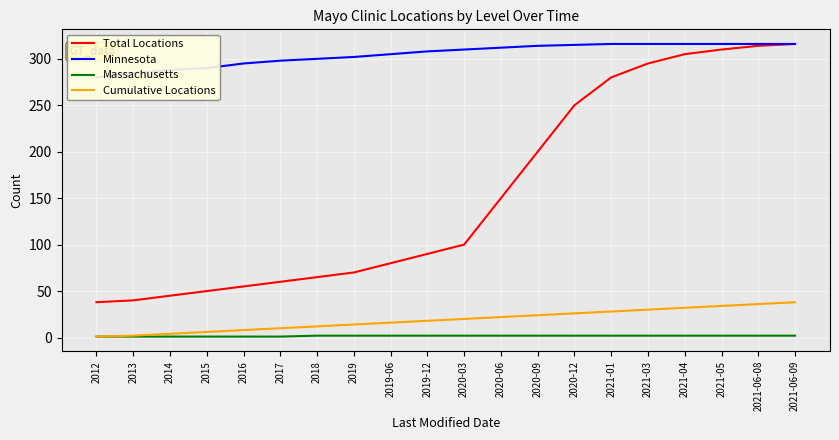

What is the total value across all series at 2019?

388